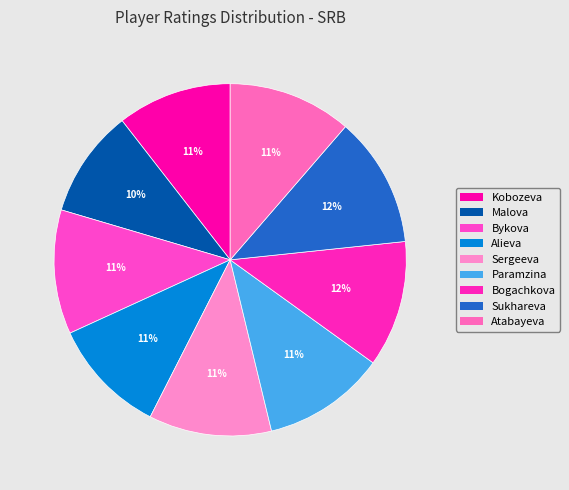

How many segments does this pie chart have?

9